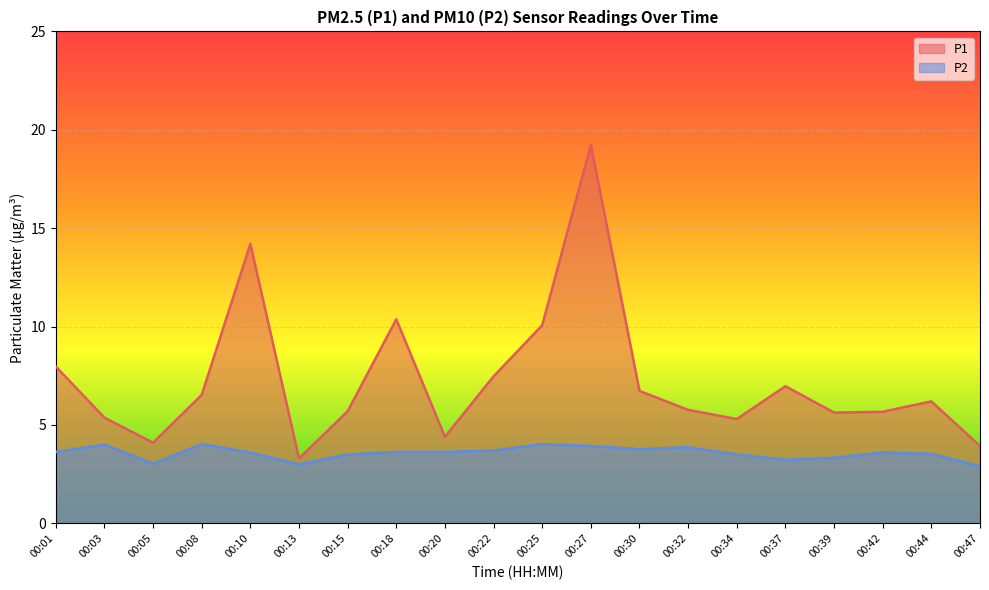

Reading right to left, transcribe all the data shown in this chart.

P1: 3.9	6.2	5.7	5.6	7.0	5.3	5.8	6.7	19.2	10.1	7.5	4.4	10.4	5.7	3.3	14.2	6.5	4.1	5.4	8.0
P2: 2.9	3.5	3.6	3.3	3.2	3.5	3.9	3.8	3.9	4.0	3.7	3.6	3.6	3.5	3.0	3.6	4.0	3.0	4.0	3.6